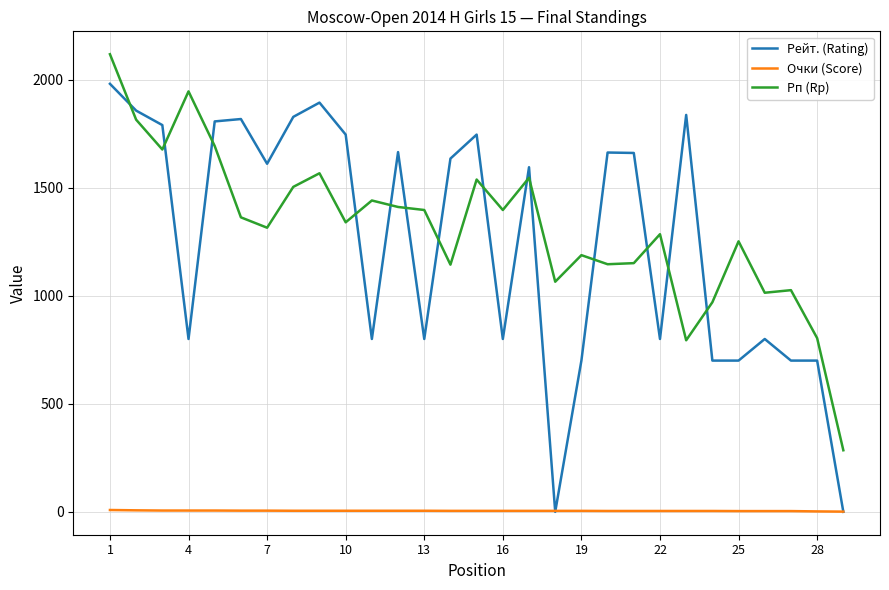

Which series has the widest spread of values?

Рейт. (Rating)